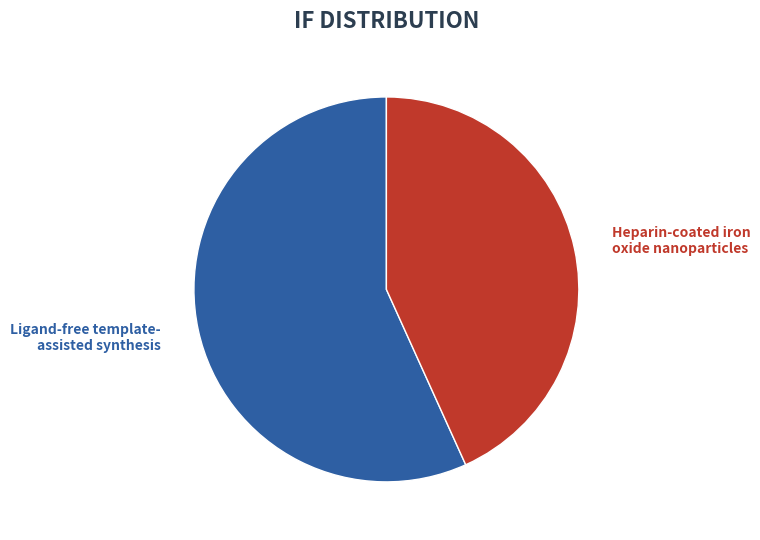

True or false: Heparin-coated iron oxide nanoparticles accounts for 29% of the total.

False